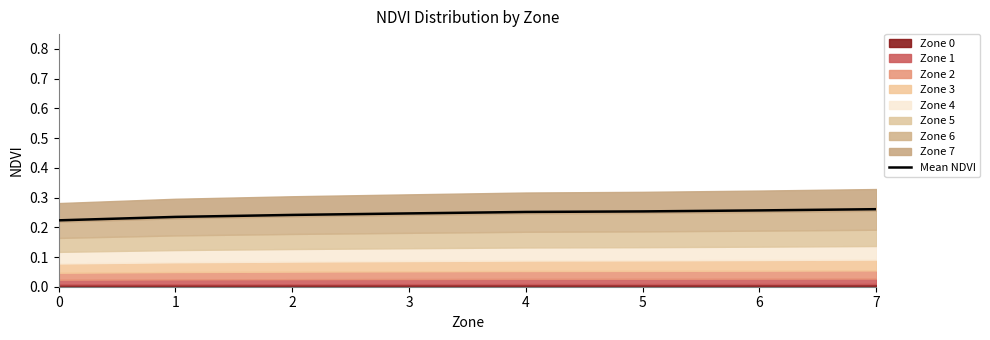

True or false: Mean NDVI has a value of 0.5 at 7.

False